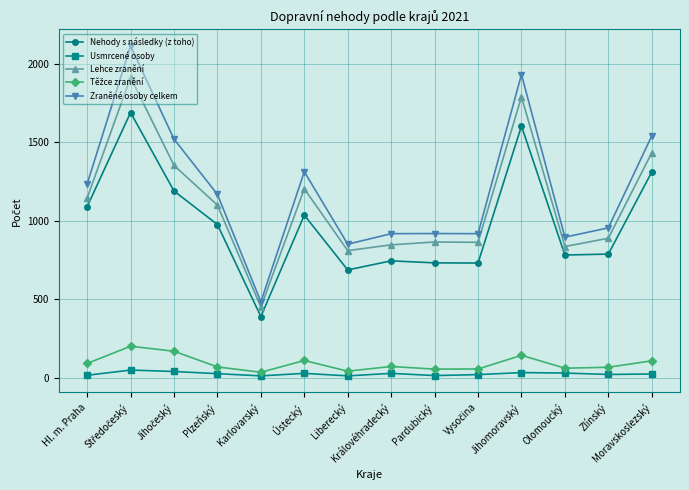

How many distinct data groups are displayed?

5